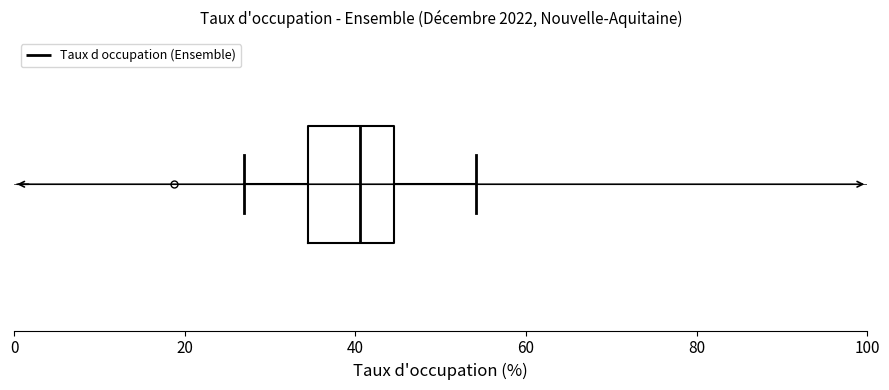

Transcribe this box plot: give where the median line is, the range the box spans, and where the two whiskers end, as read against the x-axis. The values are not printed on the chart, so give them approximately, as read against the axis.

median 40, box 34 to 44, whiskers 26 to 54